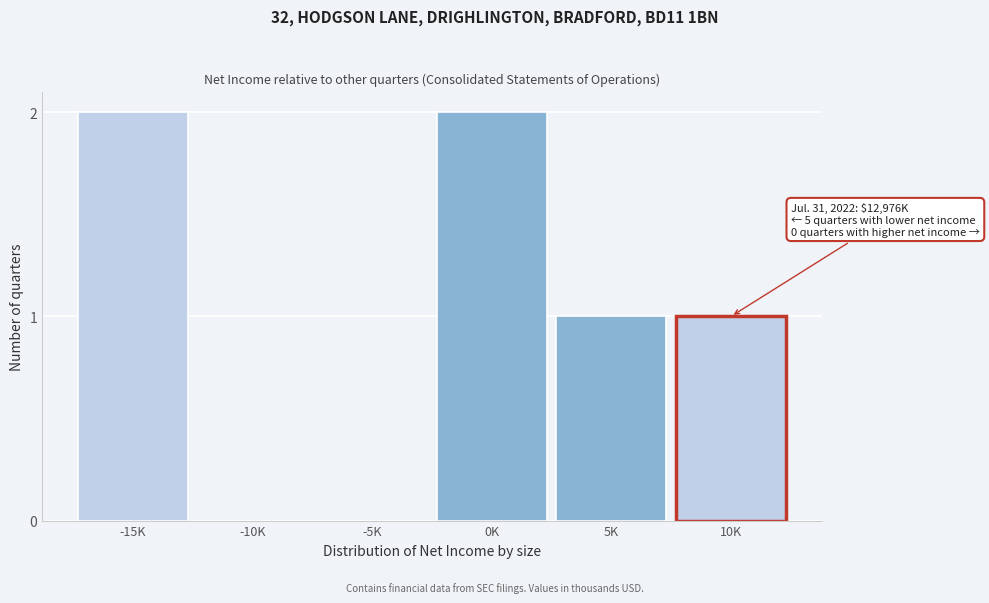

Reading left to right, what are all the values shown in this chart?

-15K=2	-10K=0	-5K=0	0K=2	5K=1	10K=1